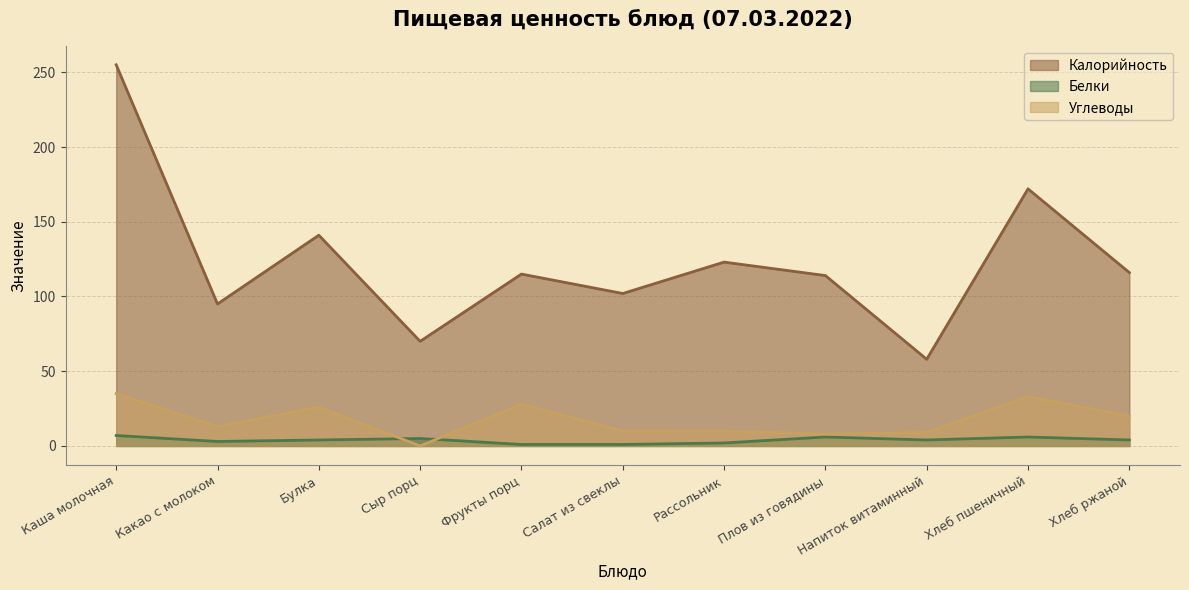

At which category is the sum across all series the highest?

Каша молочная